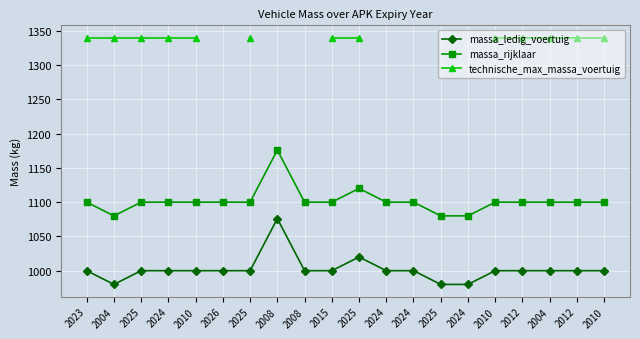

List the series in order of their peak value, lowest first.

massa_ledig_voertuig, massa_rijklaar, technische_max_massa_voertuig